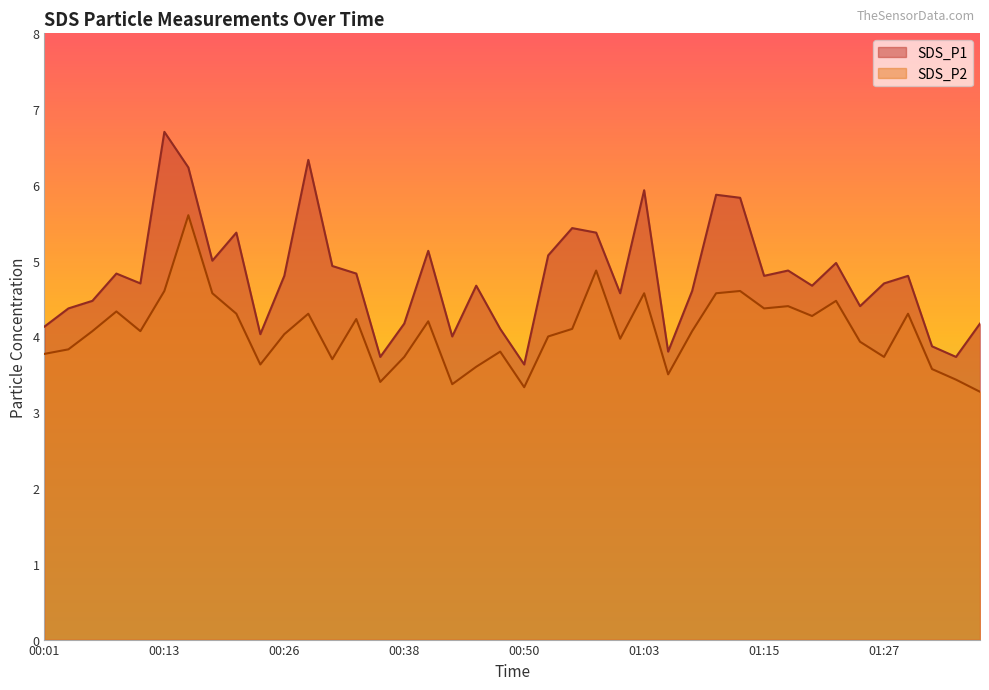

What position from the left is 01:25?

35